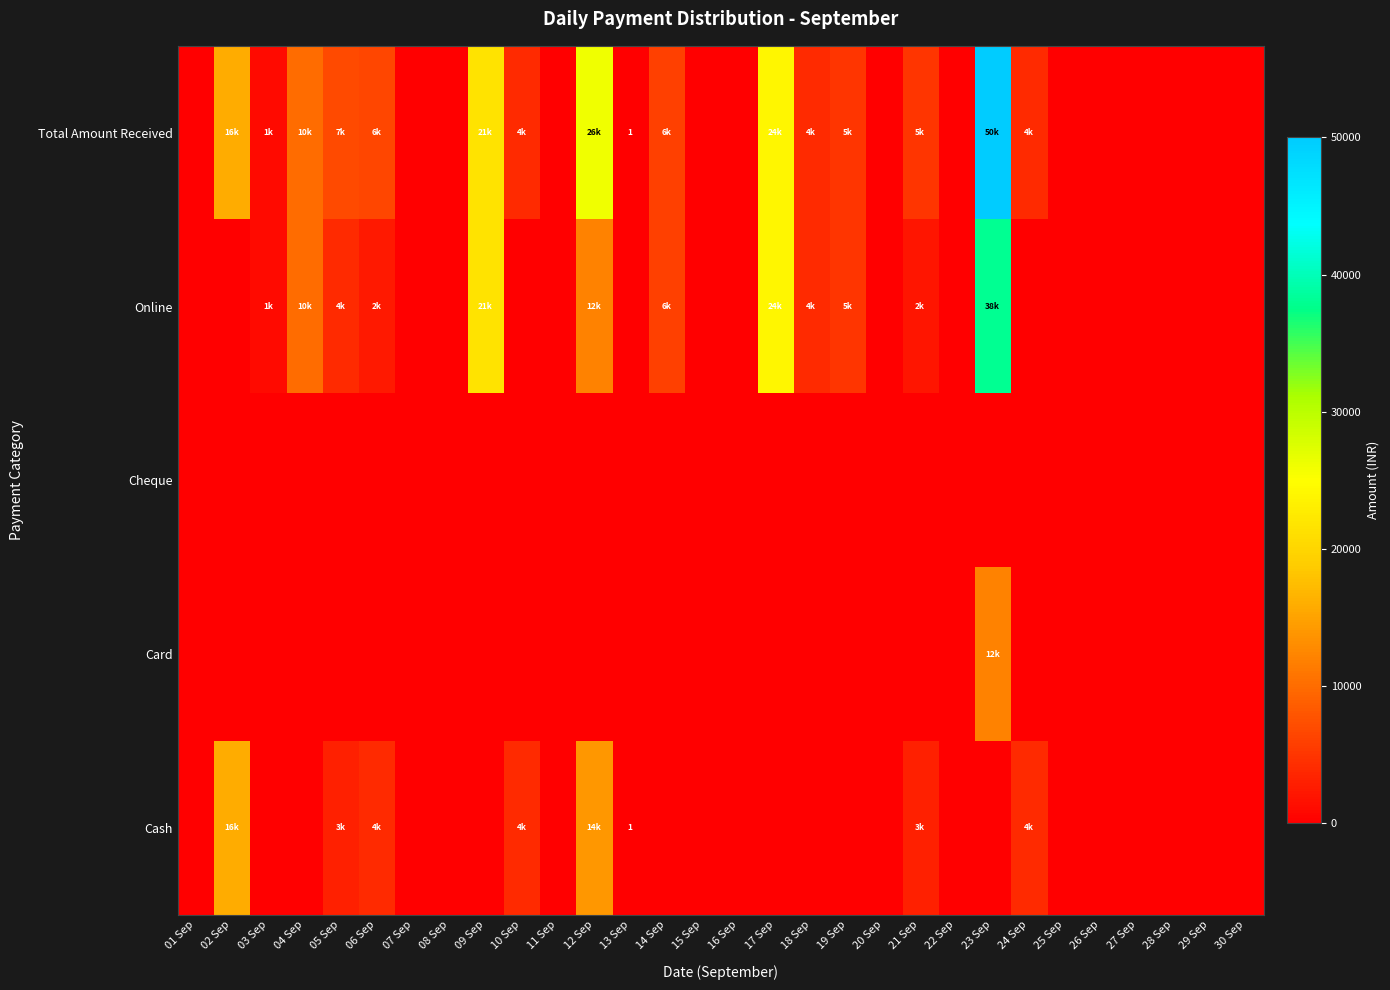

What is the total value across all series at 04 Sep?

20000